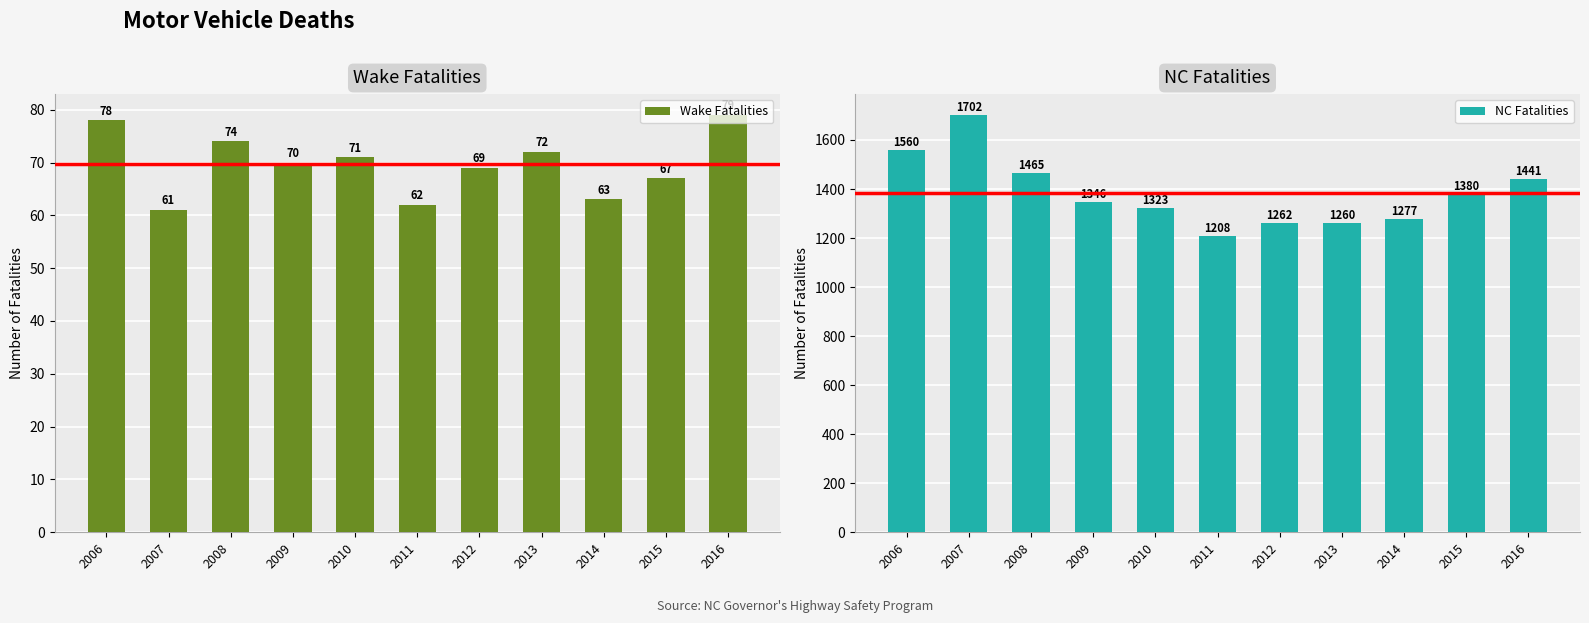

How many categories are shown in the chart?

11